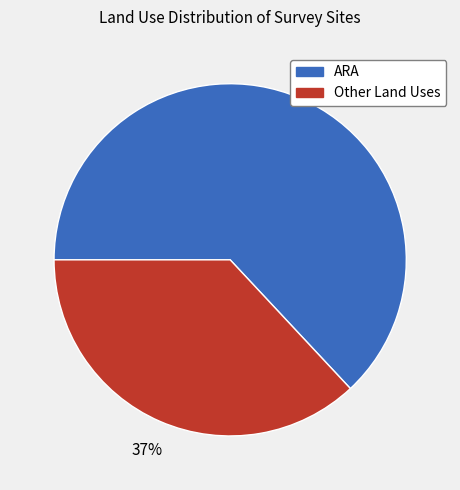

To the nearest percent, what is the difference between the largest and smallest slice percentages?

26%